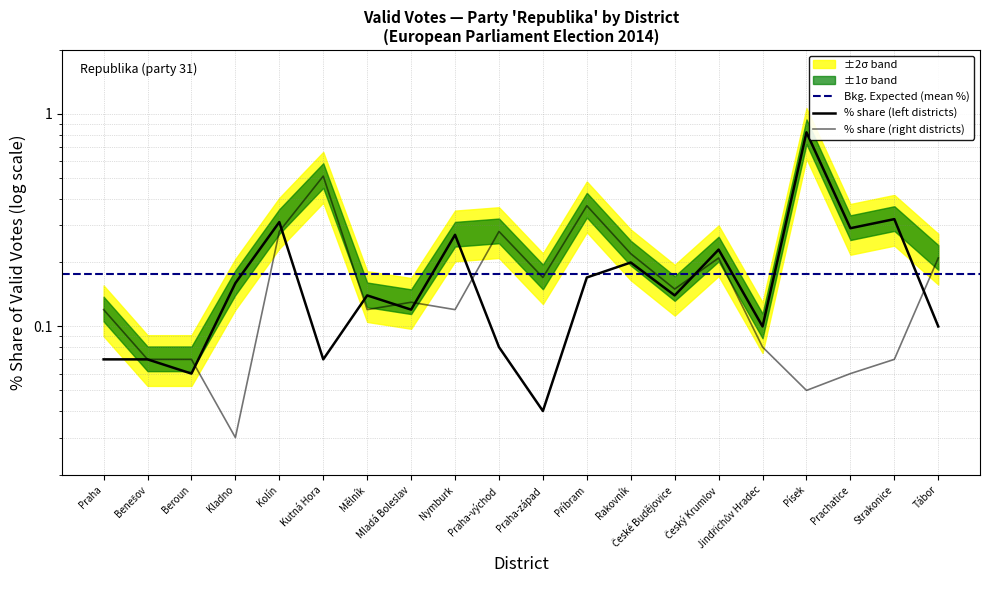

The % share (right) series shows 0.2 at Český Krumlov. True or false?

True